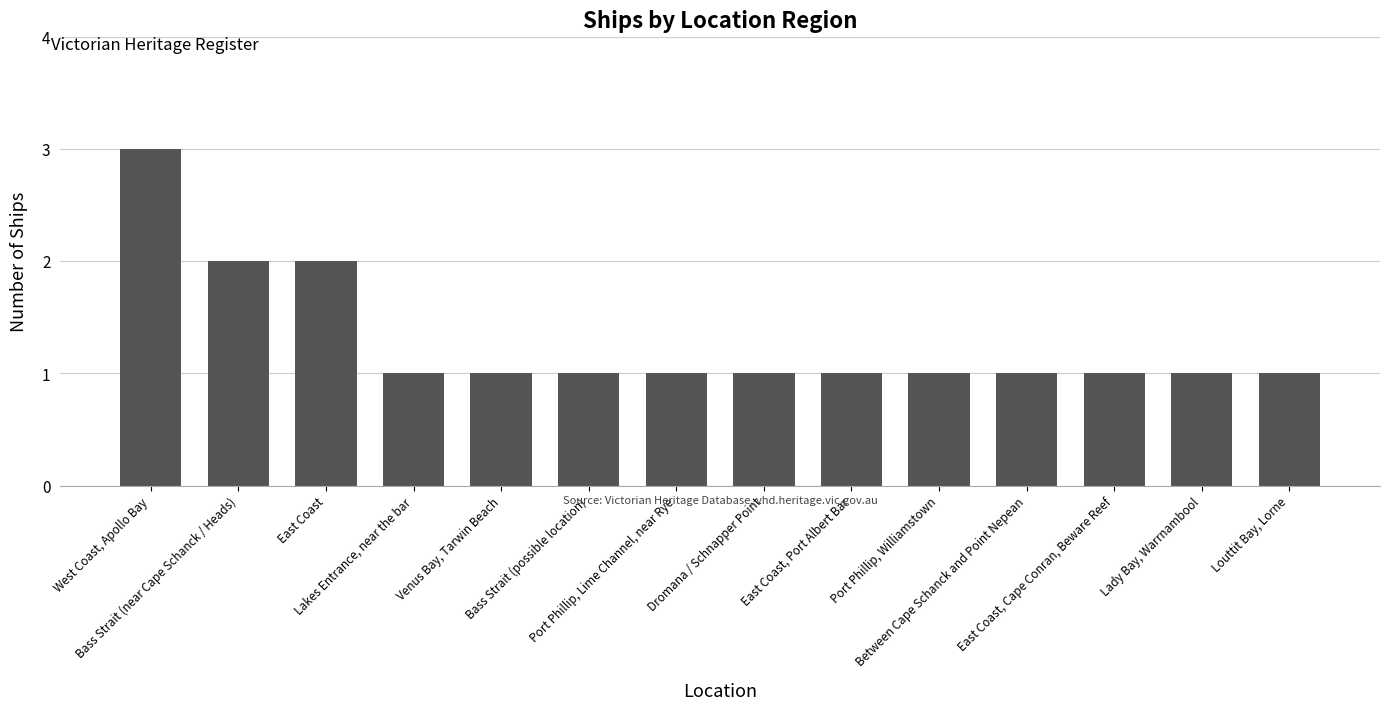

What is the value of the 10th bar from the left?

1